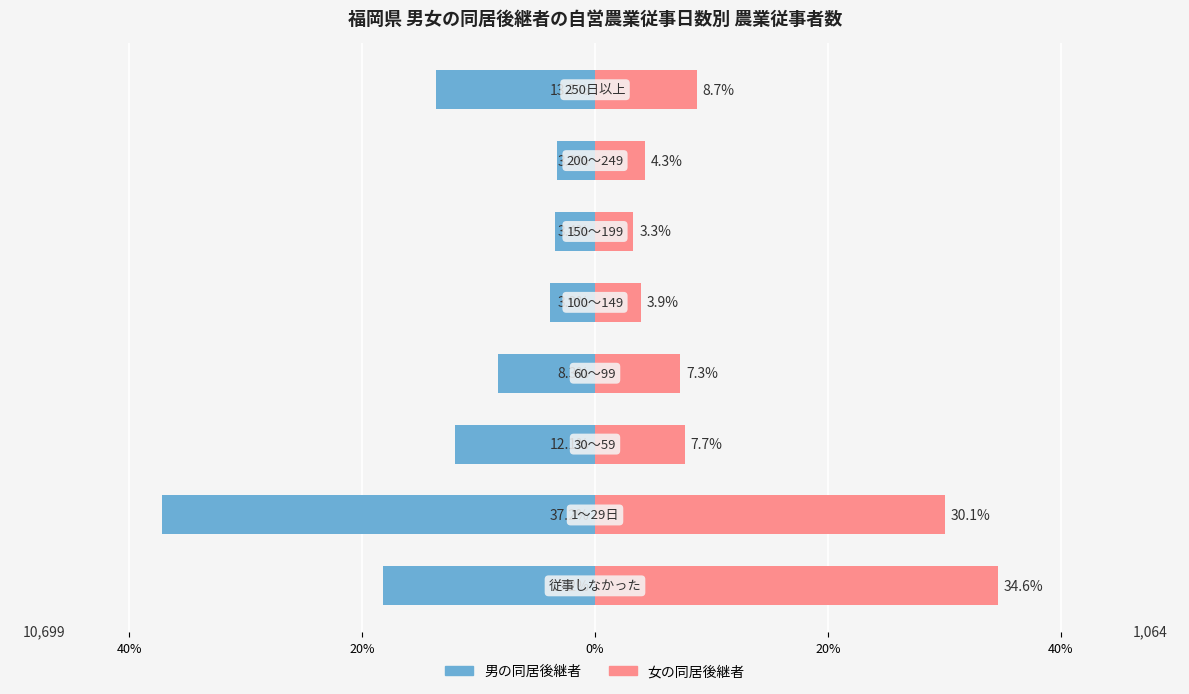

The value of 男の同居後継者 at 0% is -11.8. True or false?

False